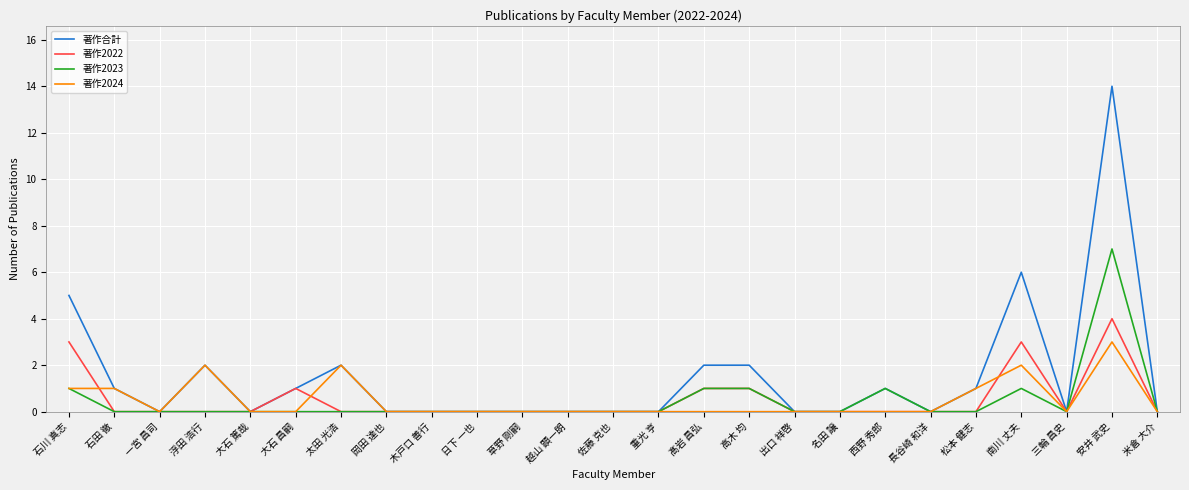

What position from the left is 佐藤 克也?

13